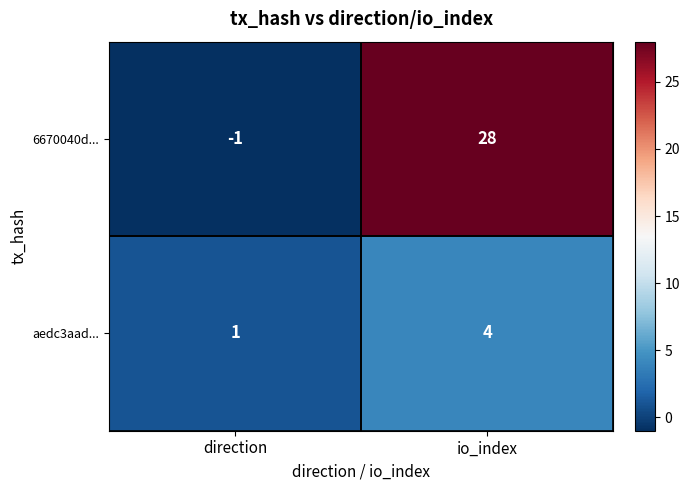

Which series has the largest range (max minus min)?

6670040d...